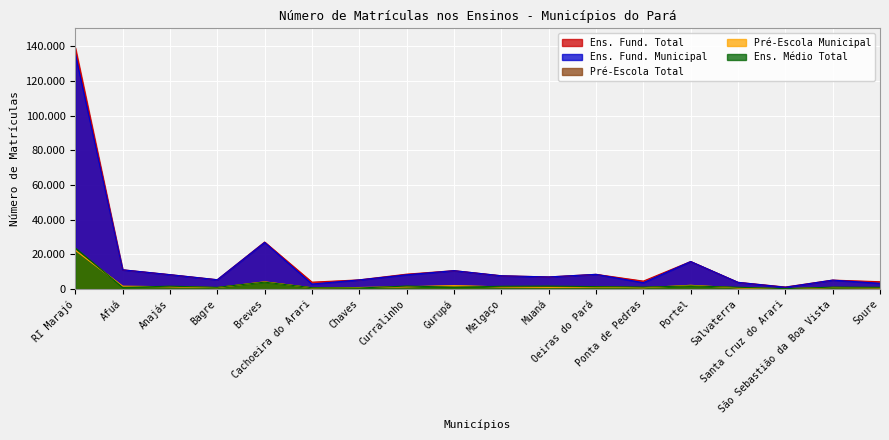

True or false: Ens. Fund. Total and Pré-Escola Total intersect in this chart.

False